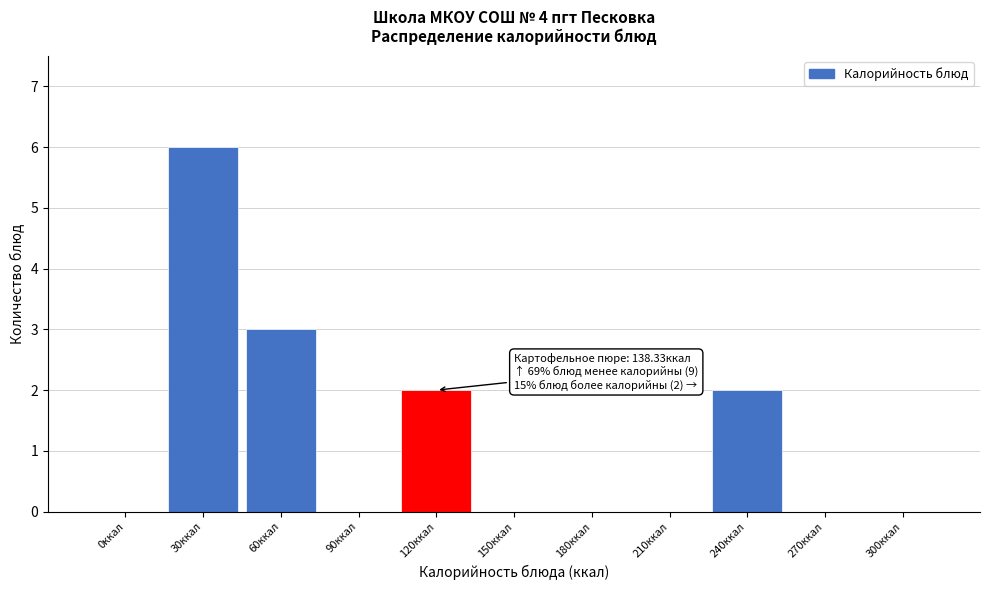

Reading right to left, what are all the values shown in this chart?

300ккал=0	270ккал=0	240ккал=2	210ккал=0	180ккал=0	150ккал=0	120ккал=2	90ккал=0	60ккал=3	30ккал=6	0ккал=0